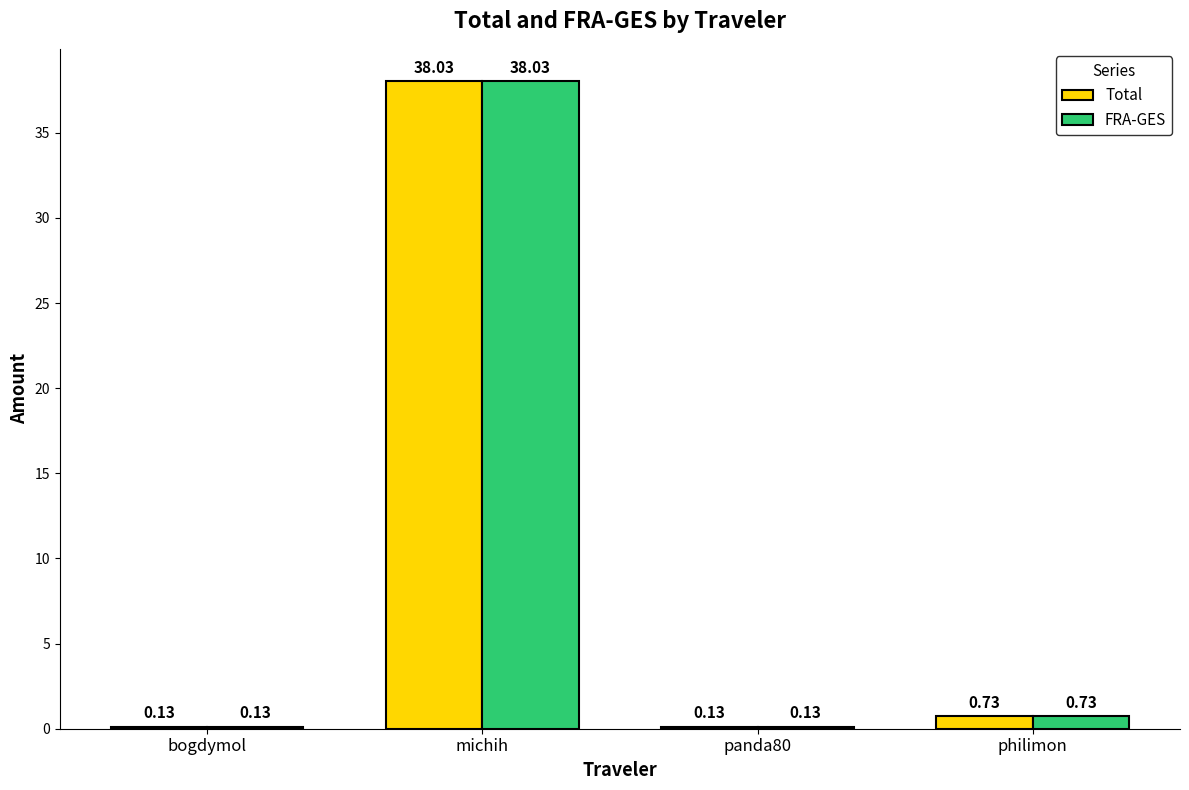

At which label does FRA-GES reach its peak?

michih